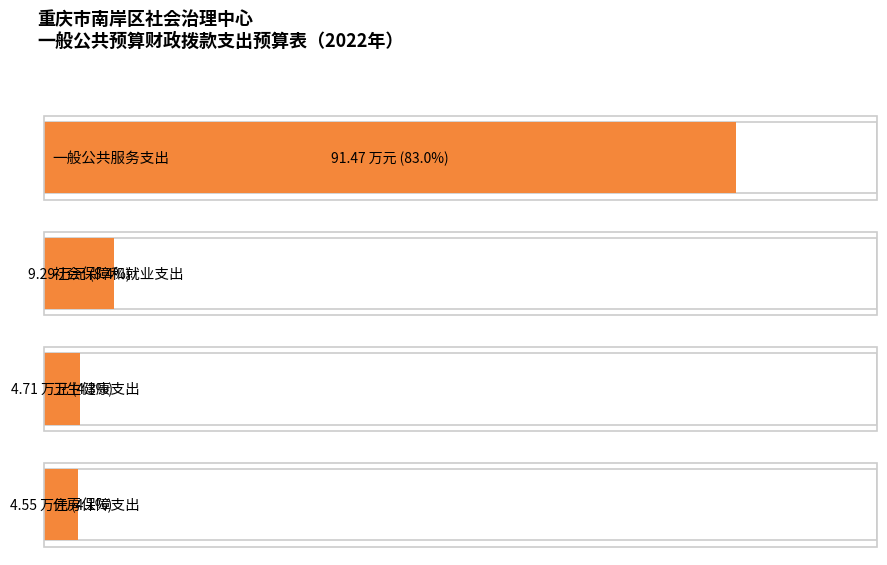

What is the smallest value displayed?

4.5